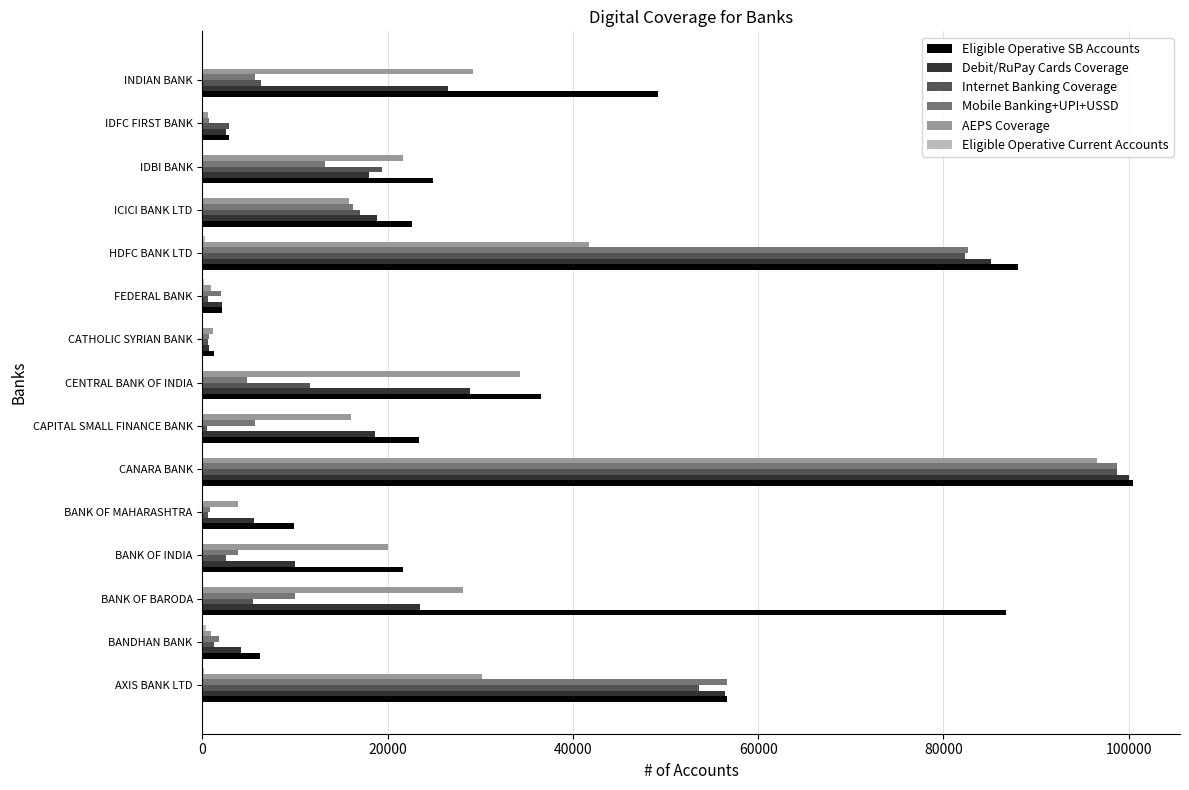

What is the sum of all Debit/RuPay Cards Coverage values?

401165